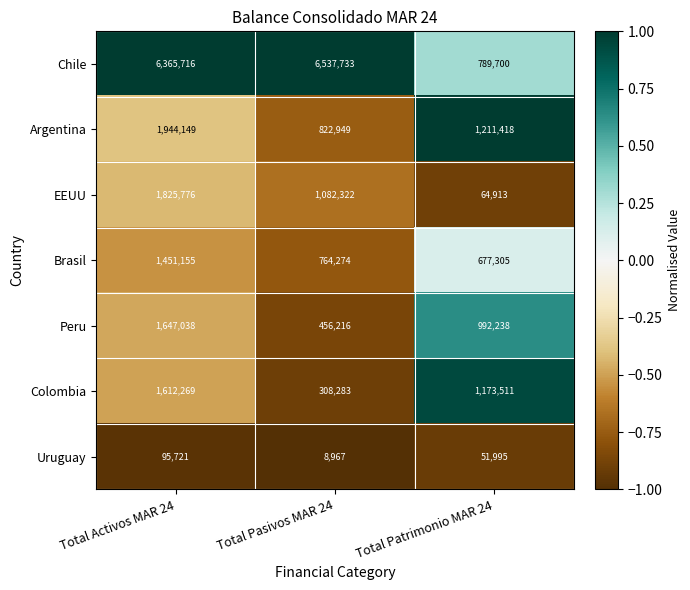

What is the total value across all series at Total Pasivos MAR 24?

9980744